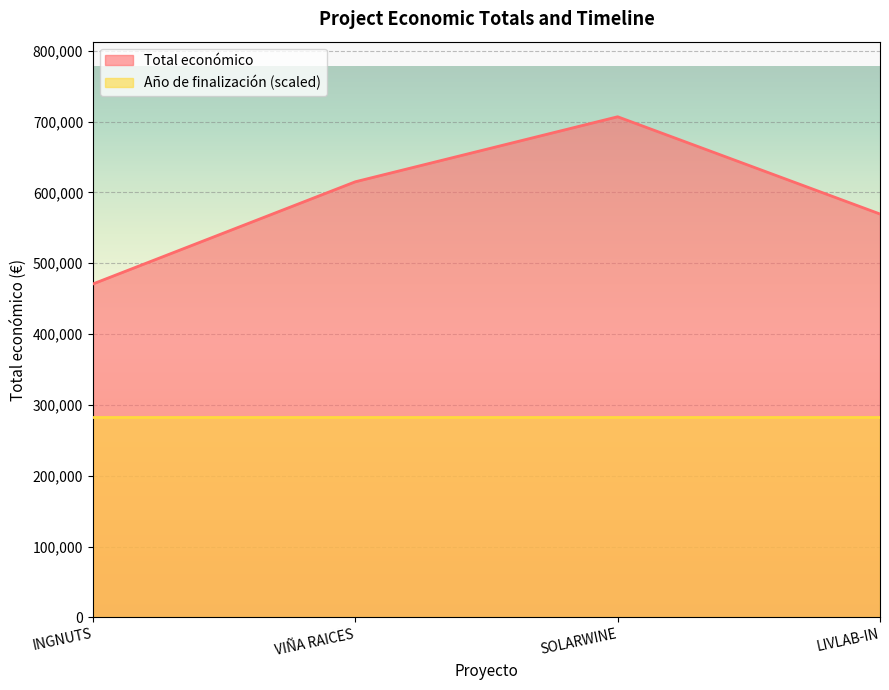

Reading left to right, transcribe all the data shown in this chart.

INGNUTS=470675	VIÑA RAICES=614907	SOLARWINE=706697	LIVLAB-IN=569416